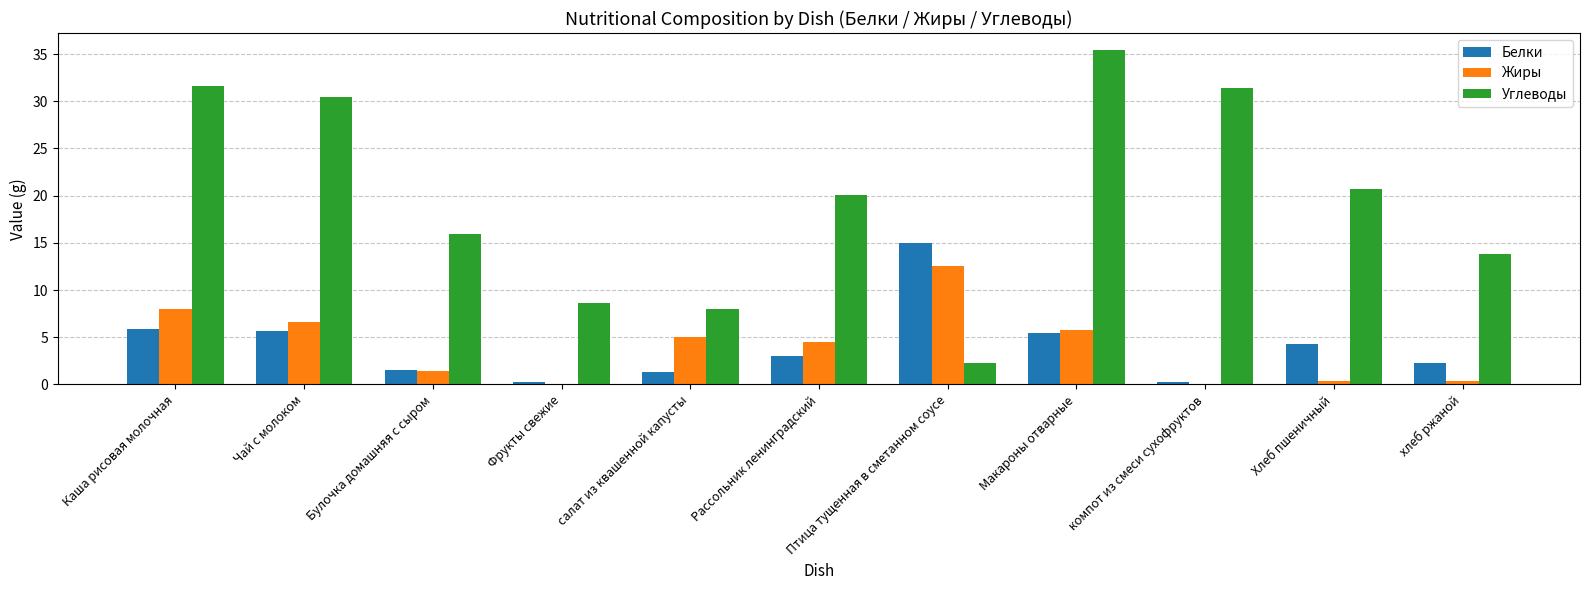

Is it true that Белки equals 4.8 at Рассольник ленинградский?

False